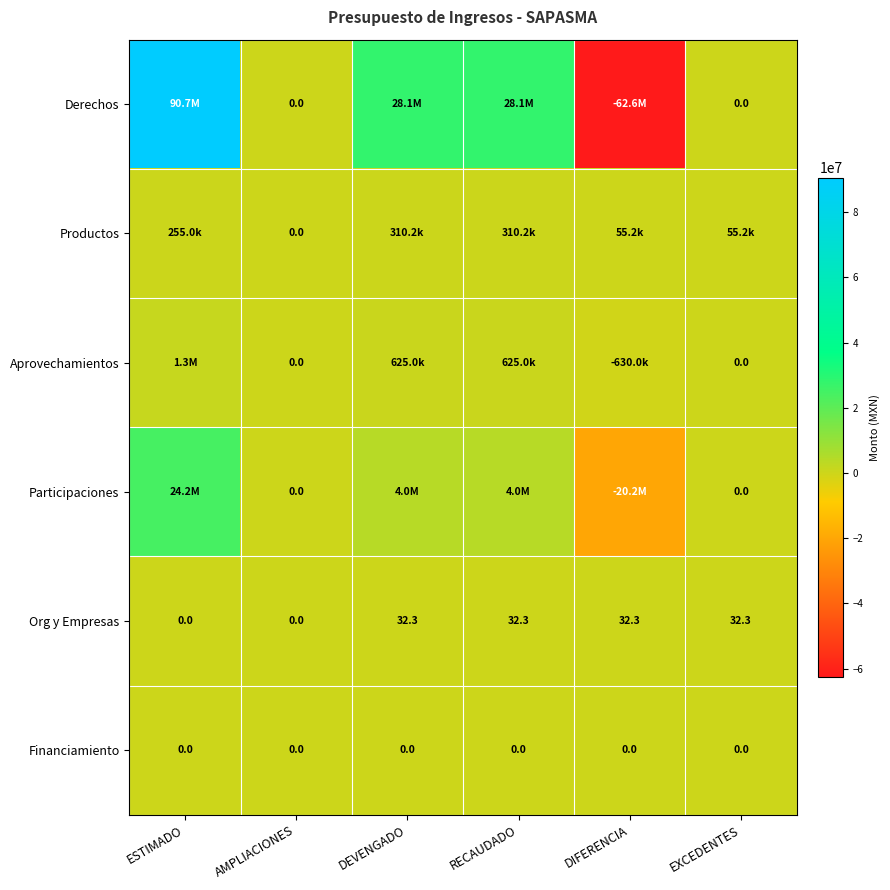

How many data points in Org y Empresas are above 32?

4